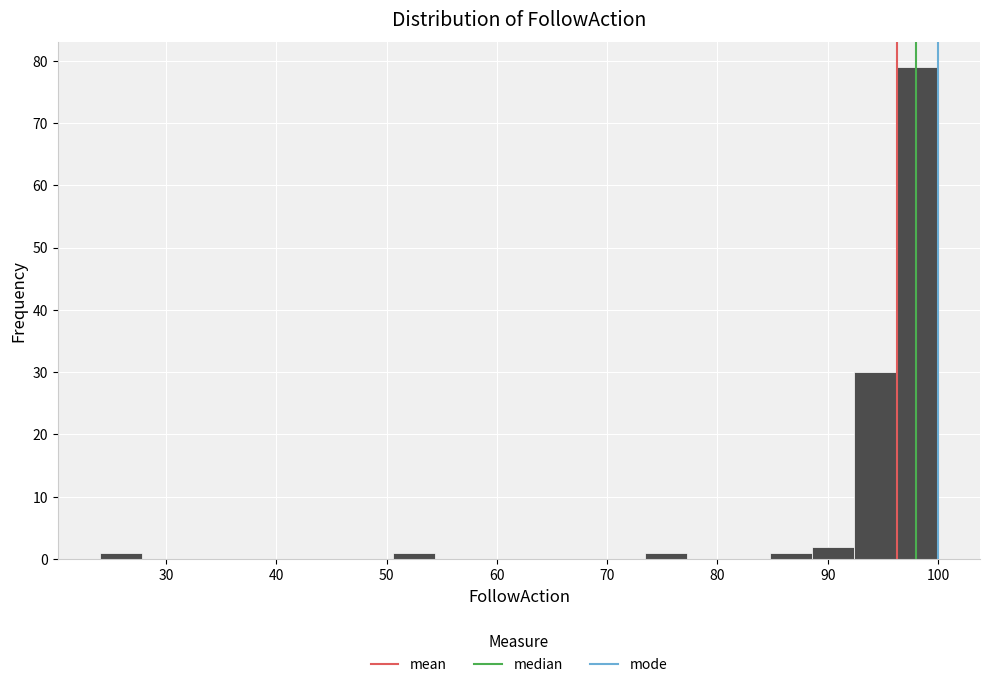

Around what value on the x-axis is the tallest bar? Give the approximate position of its centre, as read against the axis.

98